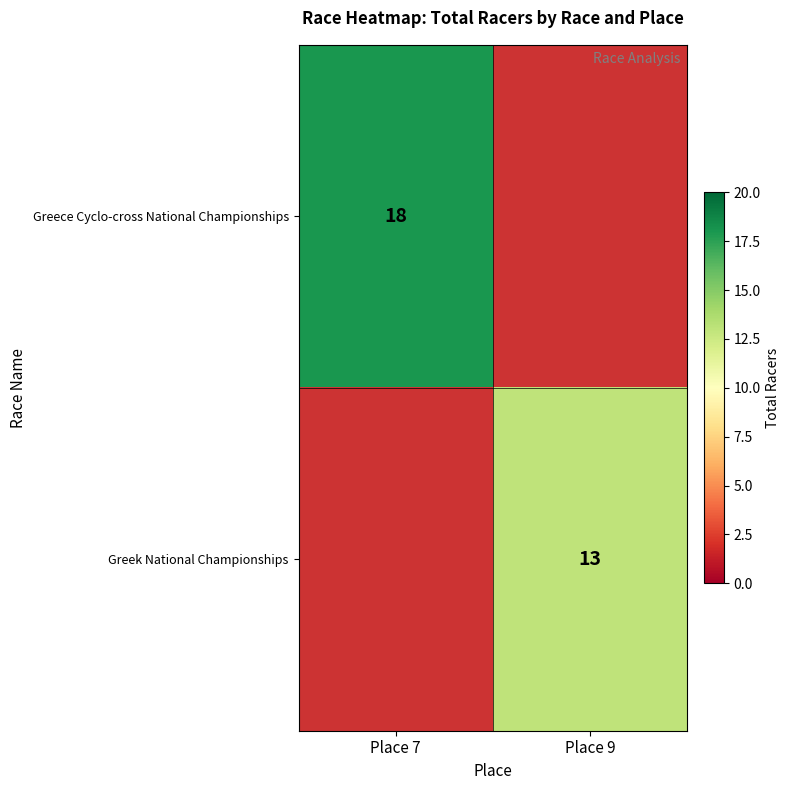

Is it true that Greece Cyclo-cross National Championships equals 6 at Place 7?

False